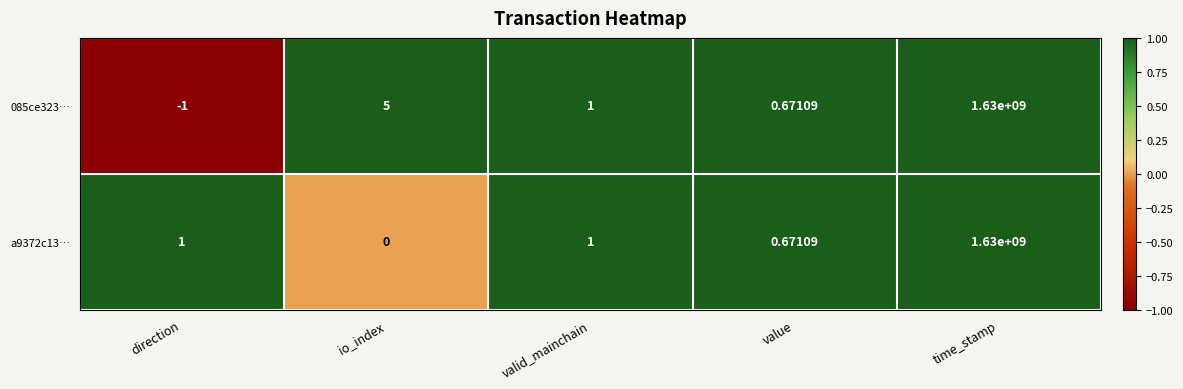

How many data points does each series have?

5